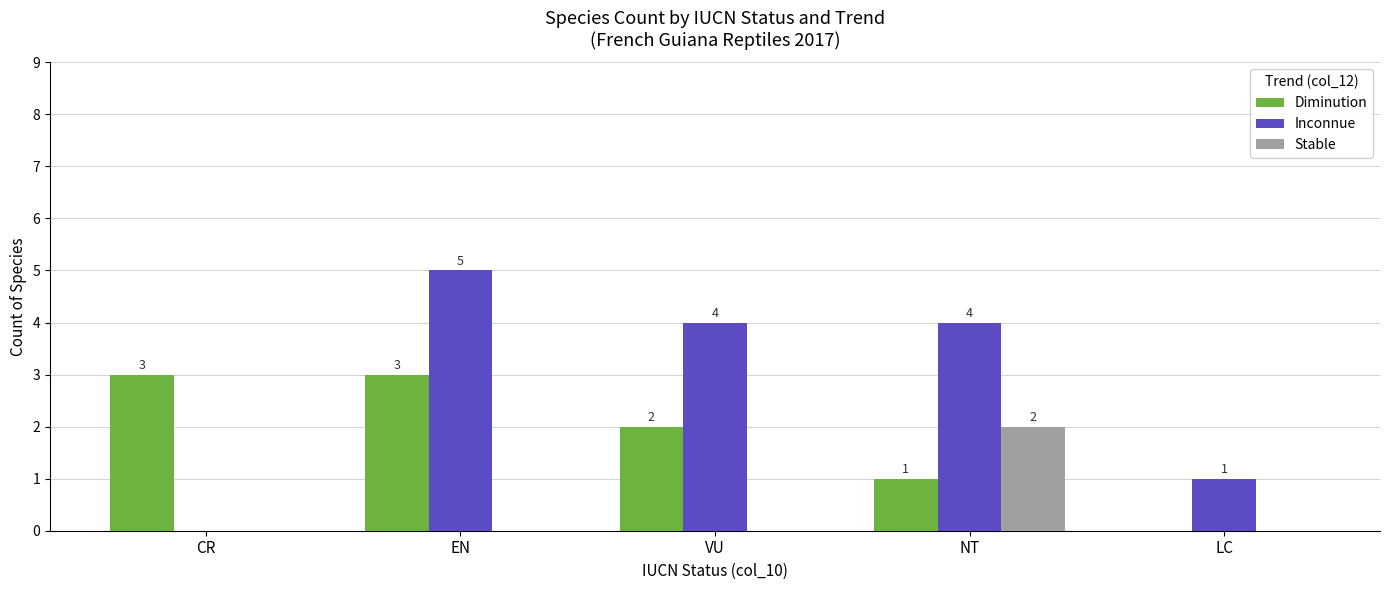

Reading right to left, extract all data points from this chart.

Diminution: 0	1	2	3	3
Inconnue: 1	4	4	5	0
Stable: 0	2	0	0	0